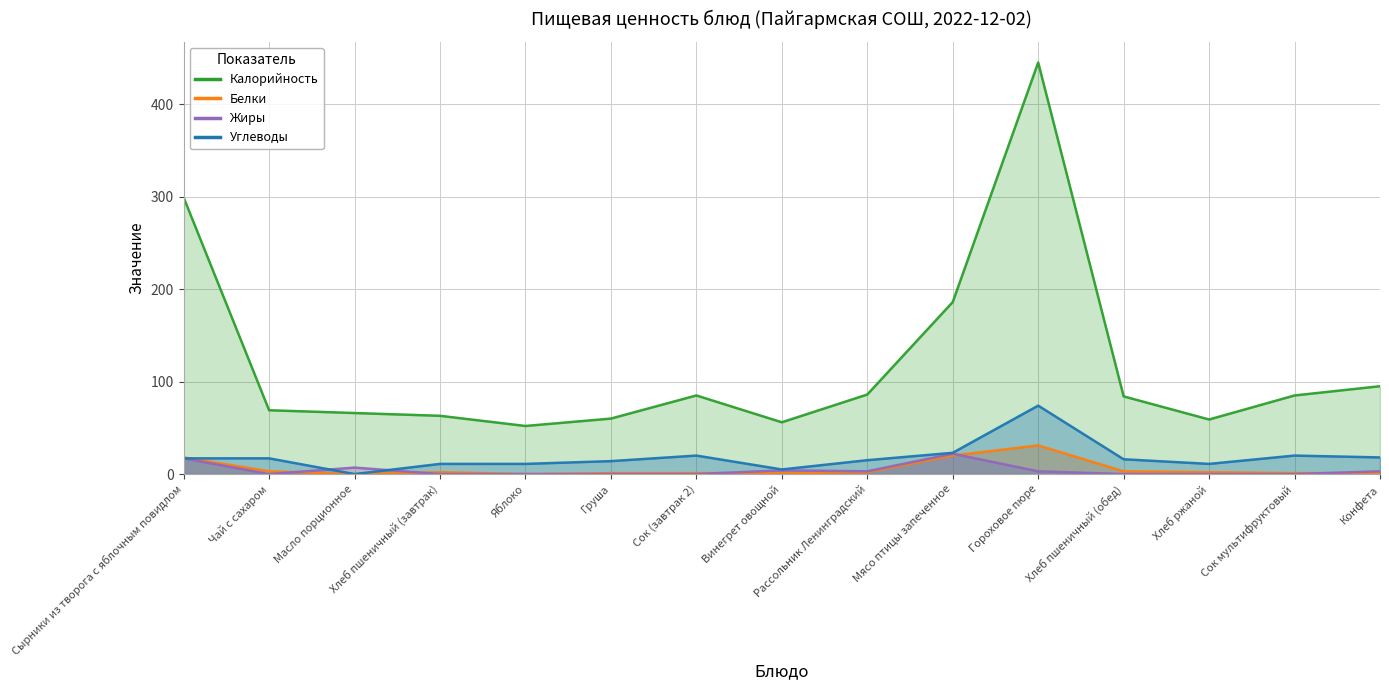

How many interior local peaks does the Калорийность series have?

2